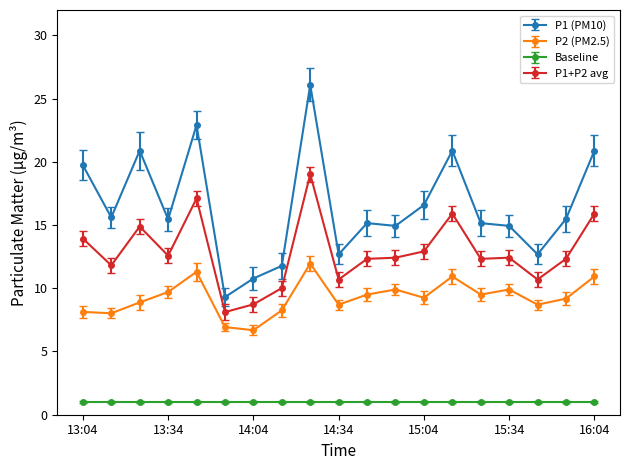

True or false: P2 (PM2.5) and Baseline intersect in this chart.

False